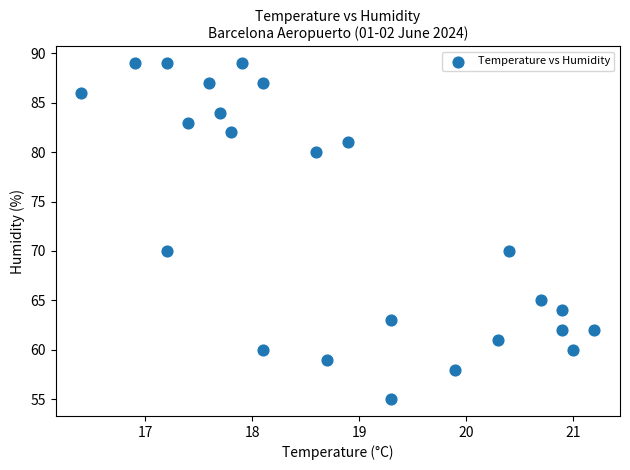

What is the range of Y values (max minus min)?

34